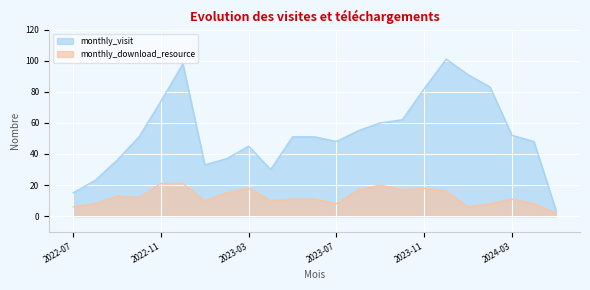

What is the minimum value shown in the chart?

2